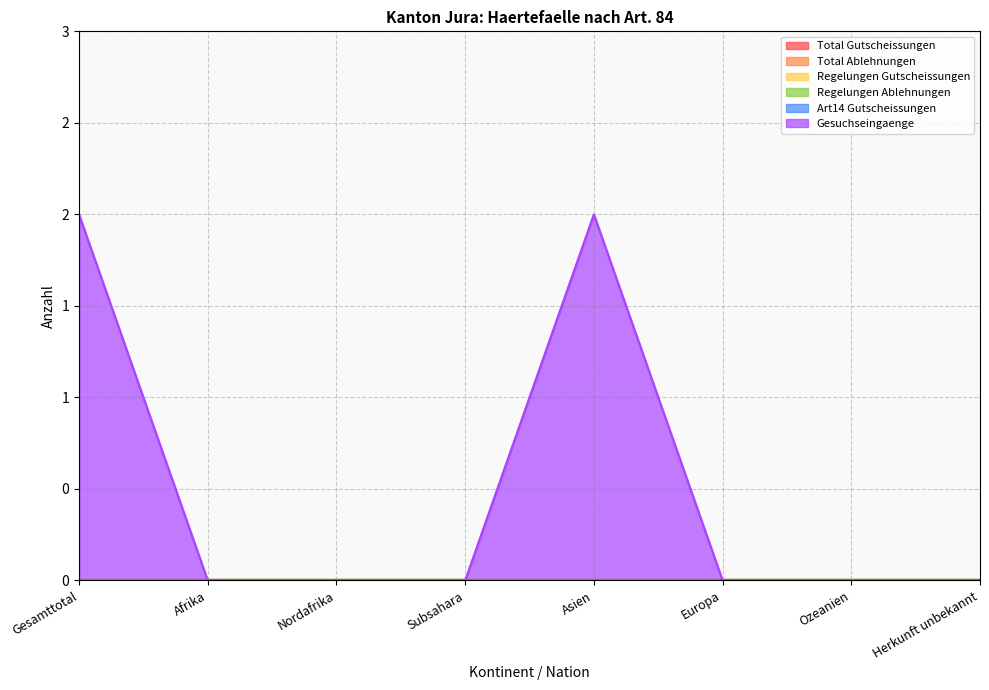

True or false: Regelungen Gutscheissungen and Total Gutscheissungen cross at least once.

False